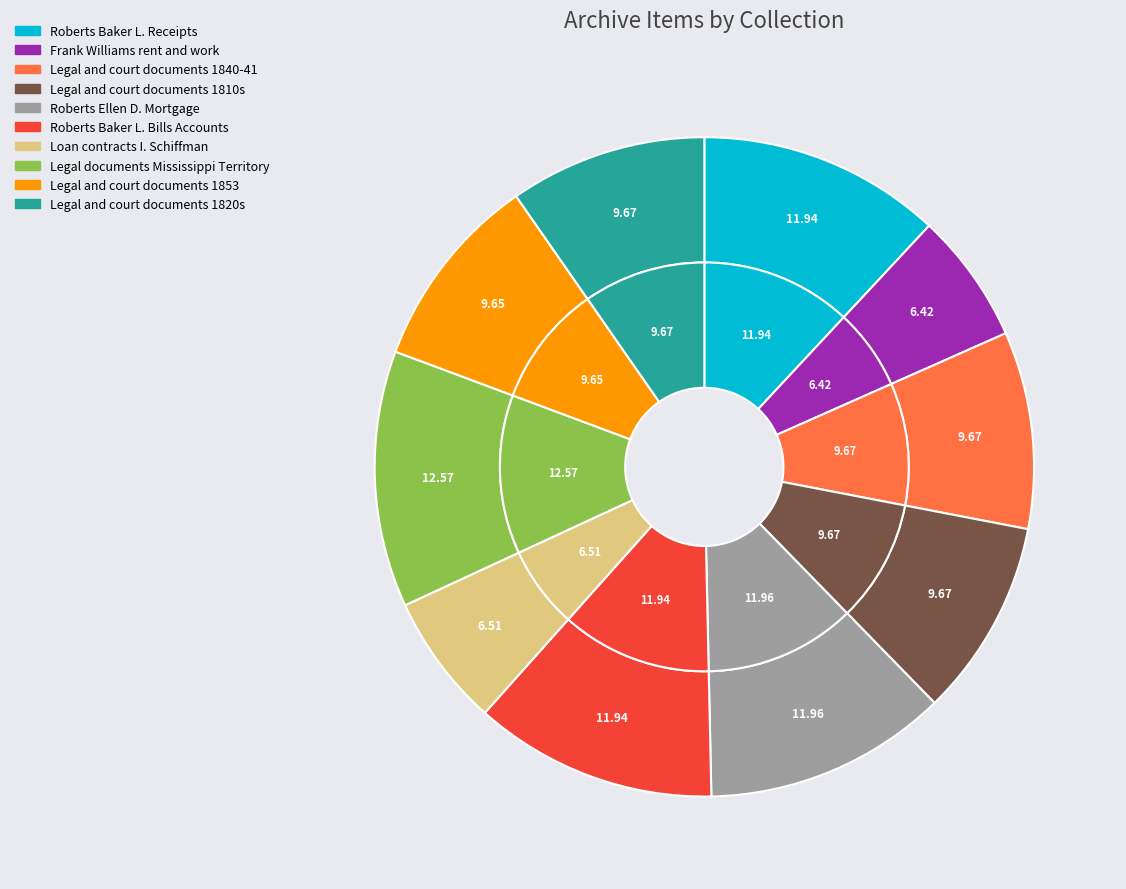

True or false: Legal and court documents 1853 accounts for 10% of the total.

True